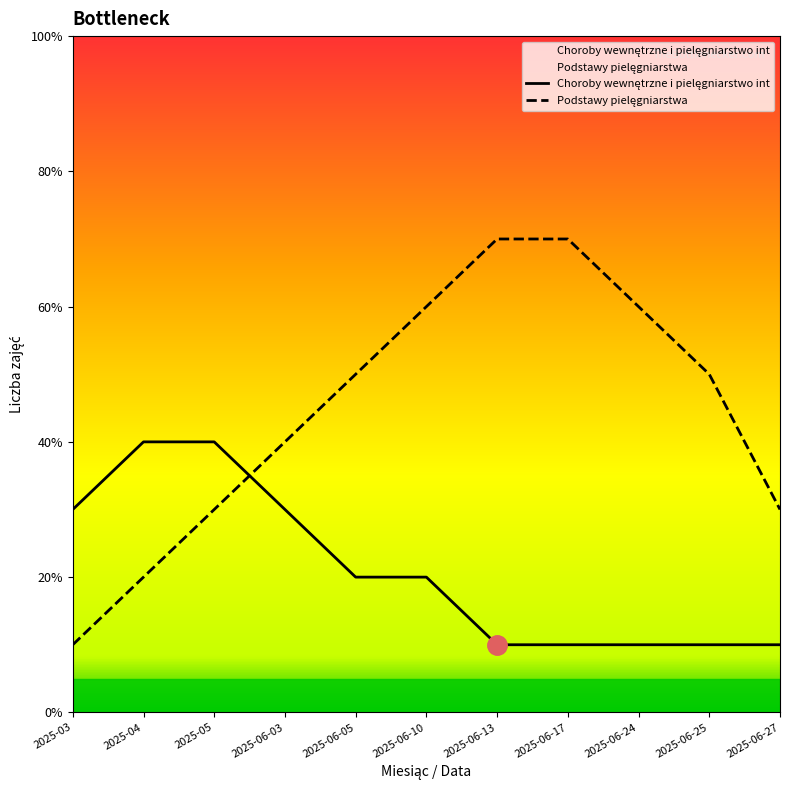

True or false: Choroby wewnętrzne i pielęgniarstwo int and Podstawy pielęgniarstwa cross at least once.

True